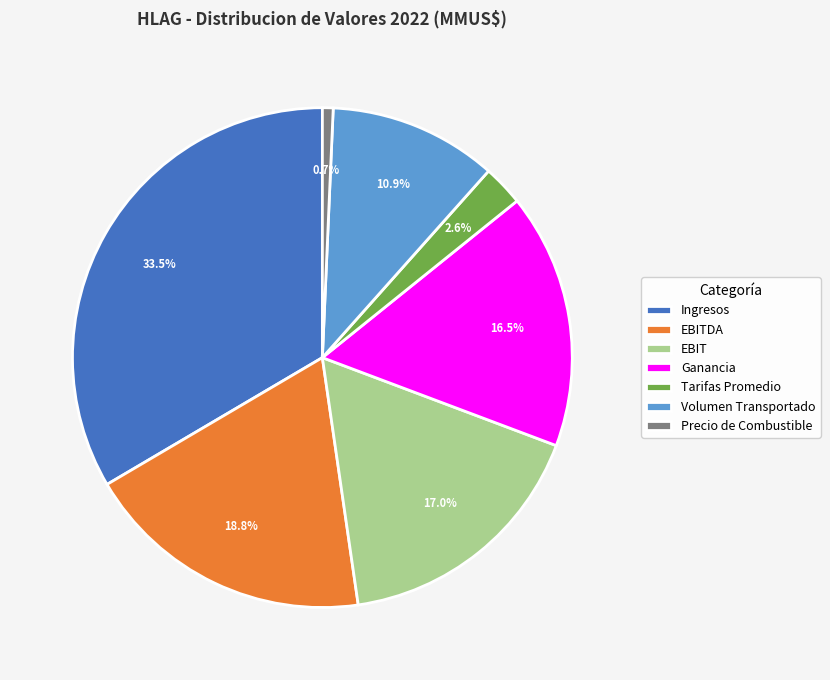

Does EBITDA account for over 50% of the chart?

No